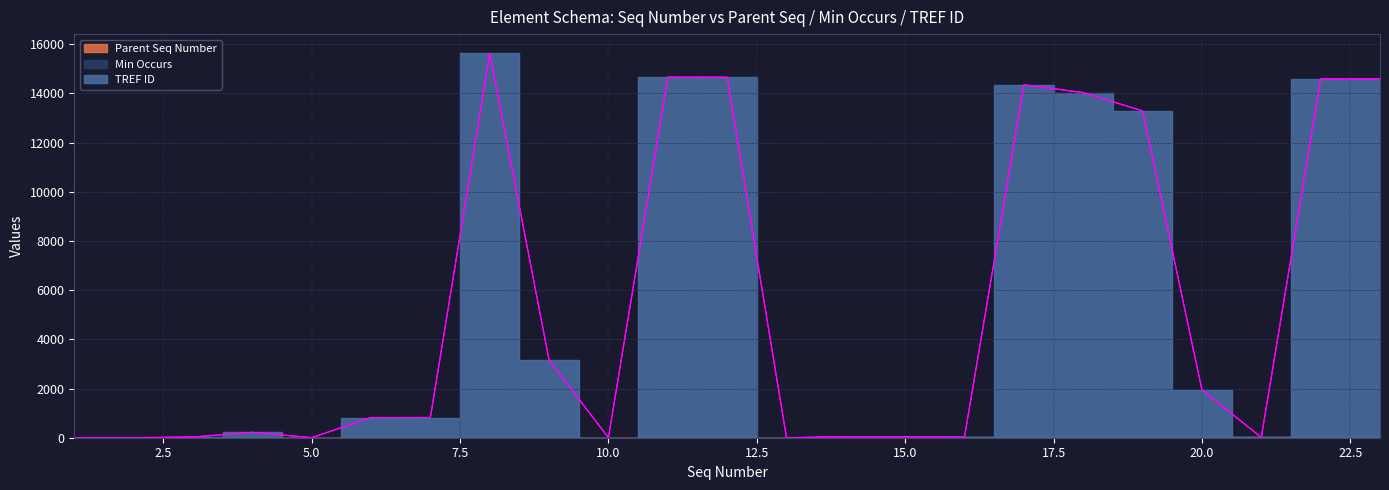

Reading left to right, list all the values displayed in this chart.

Parent Seq Number: 1=0	2=1	3=2	4=2	5=1	6=5	7=5	8=5	9=5	10=1	11=10	12=10	13=1	14=13	15=13	16=13	17=13	18=13	19=13	20=13	21=13	22=21	23=21
Min Occurs: 1=0	2=1	3=1	4=0	5=1	6=1	7=1	8=0	9=1	10=1	11=1	12=1	13=0	14=0	15=0	16=0	17=0	18=0	19=0	20=0	21=0	22=0	23=0
TREF ID: 1=0	2=0	3=26	4=217	5=0	6=815	7=816	8=15620	9=3148	10=0	11=14643	12=14642	13=0	14=27	15=26	16=29	17=14331	18=14015	19=13272	20=1930	21=0	22=14565	23=14566